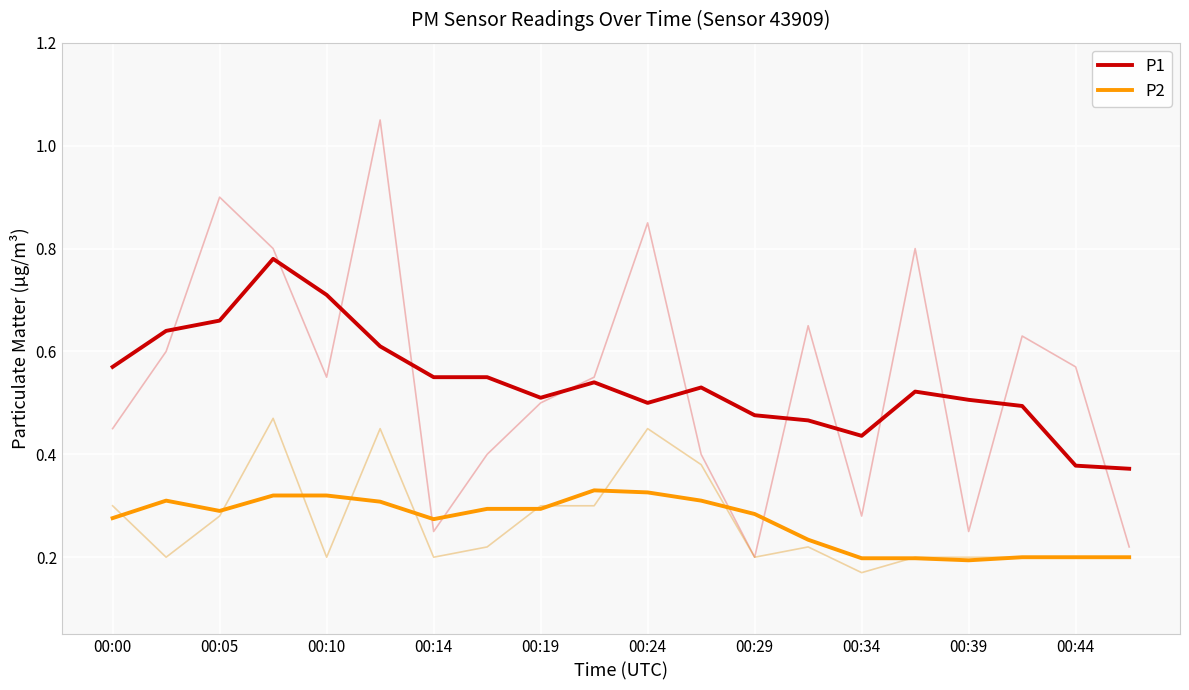

What is the minimum value for P1?

0.4